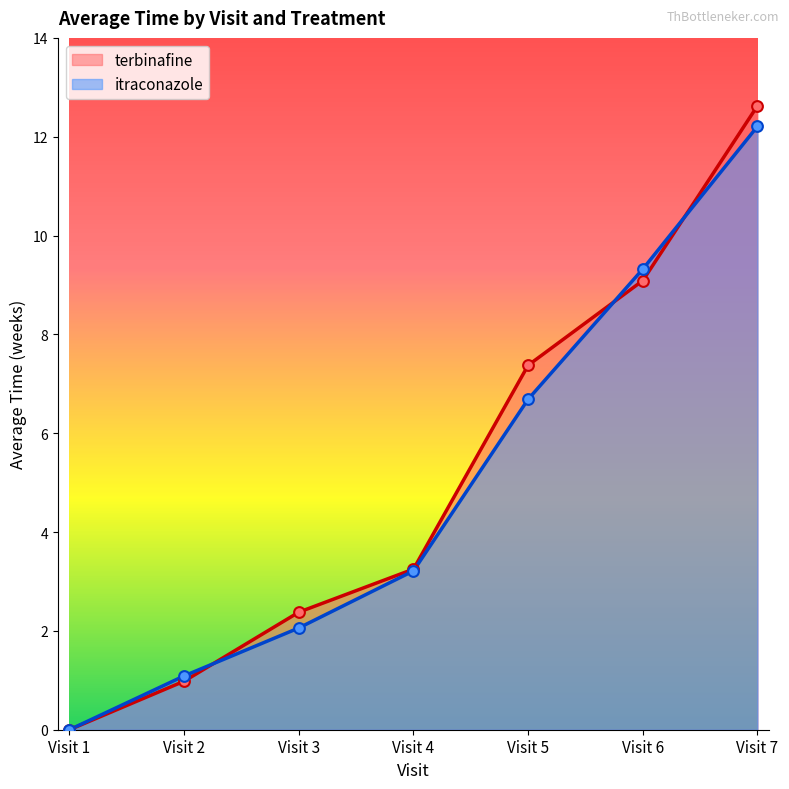

Is the value of itraconazole avg time by visit at Visit 4 greater than the value of terbinafine avg time by visit at Visit 5?

No